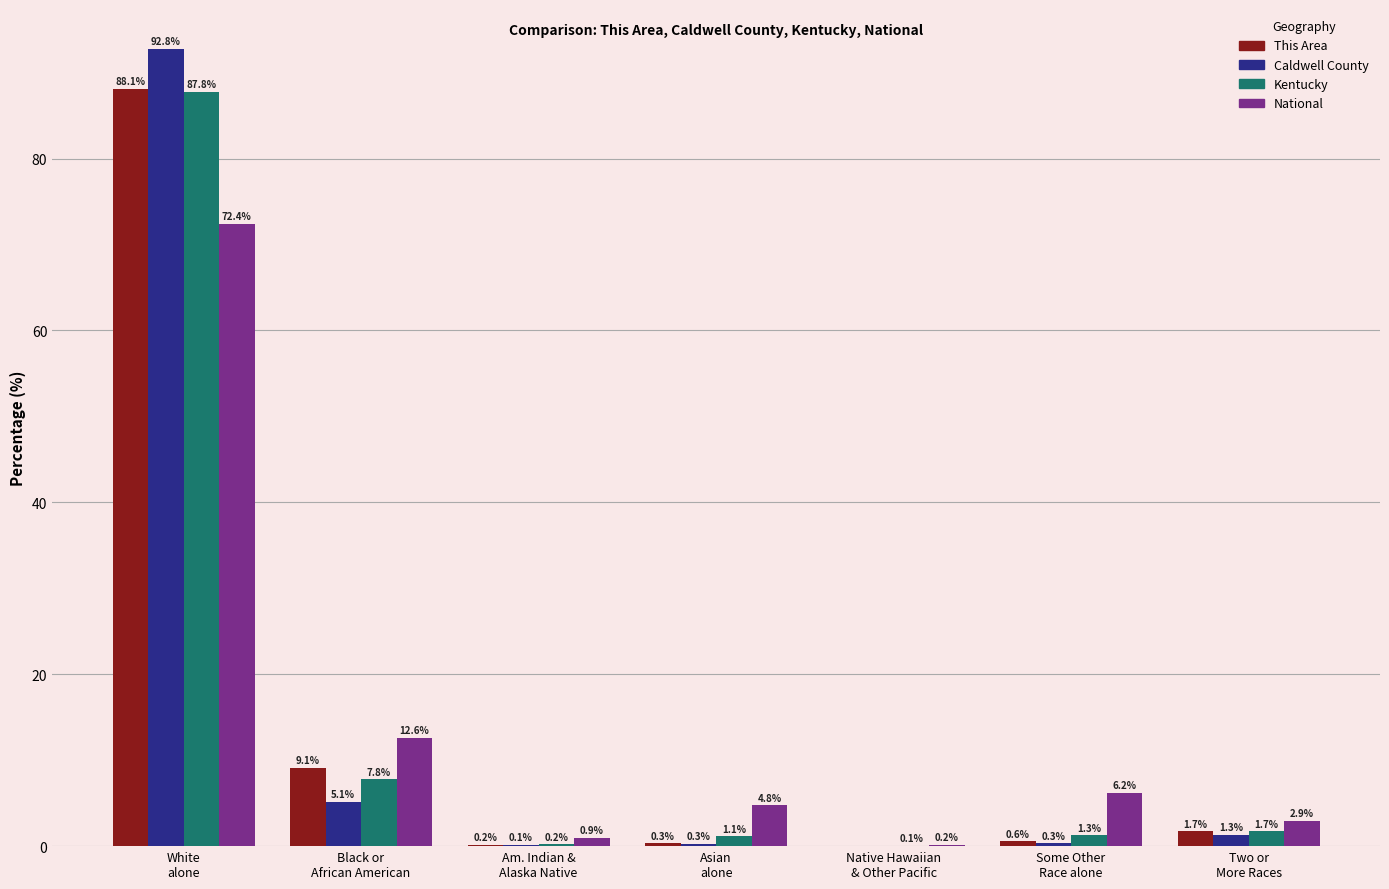

The Kentucky series shows 0.1 at Native Hawaiian
& Other Pacific. True or false?

True